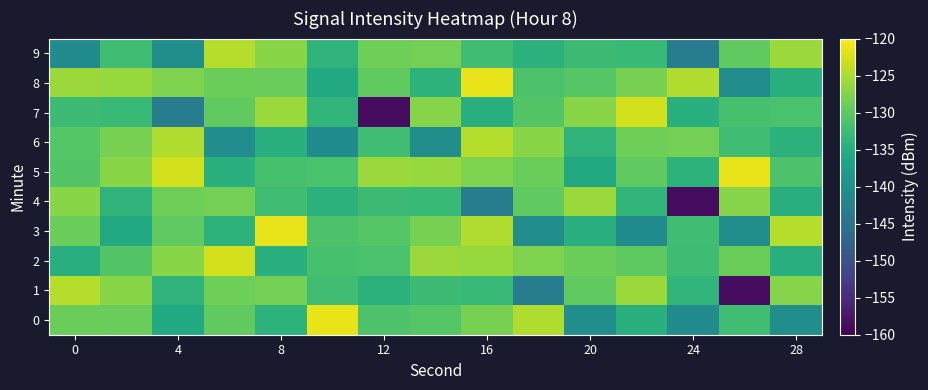

How many data points does each series have?

15